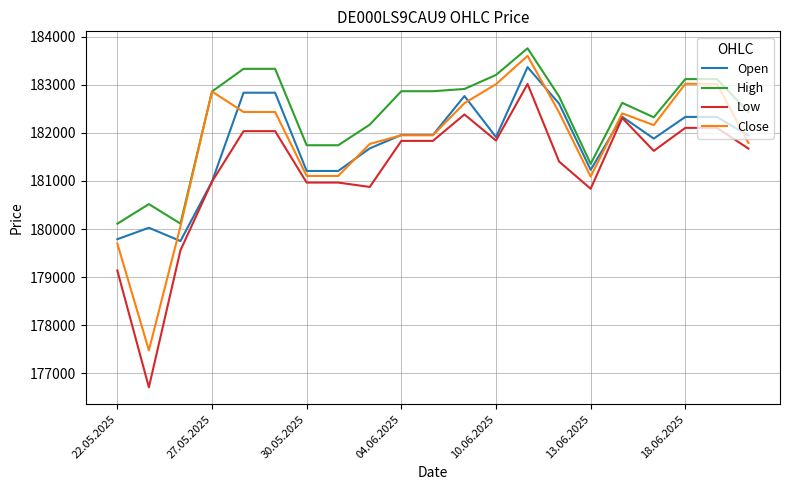

Which series has the largest total across all categories?

High